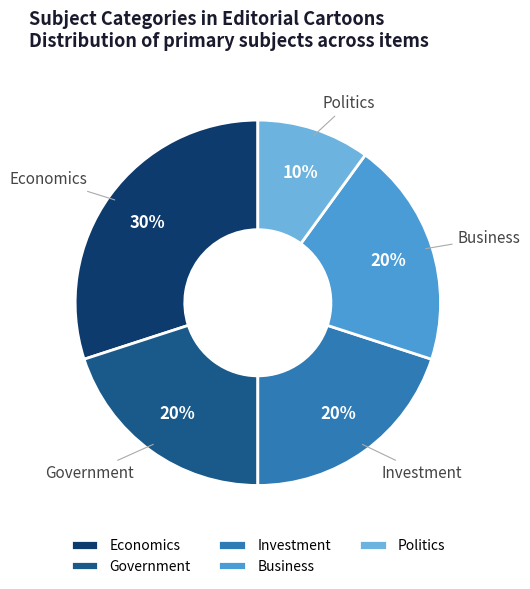

Is there any slice that represents more than half of the pie?

No